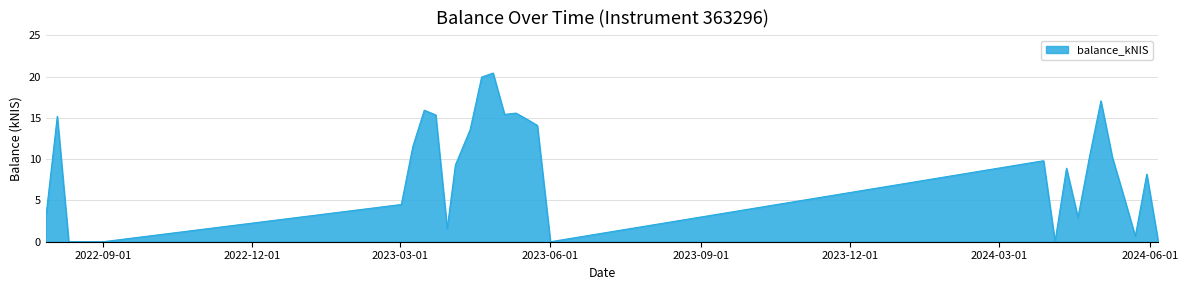

What is the difference between the maximum and minimum values?

20.4